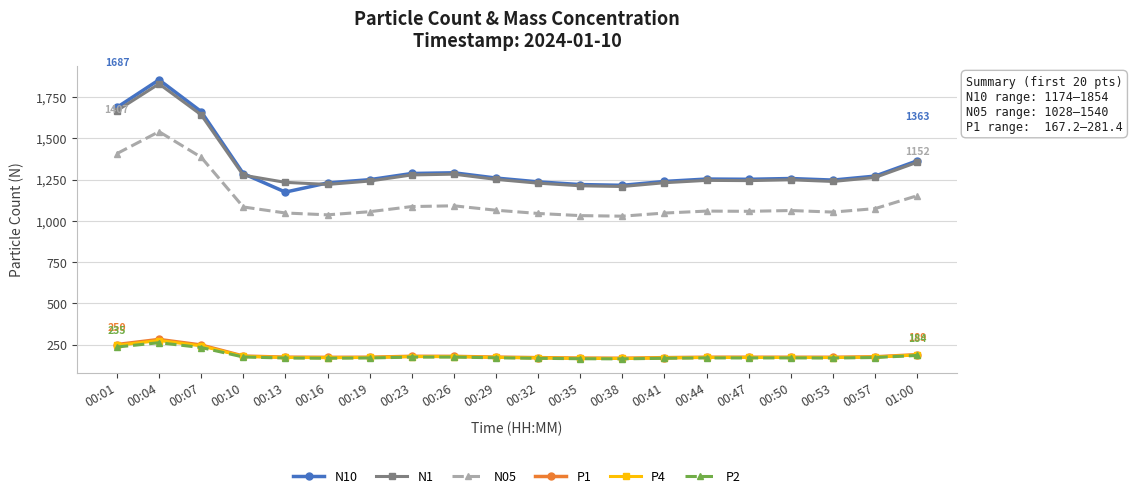

Which category has the highest value in the N10 series?

00:04